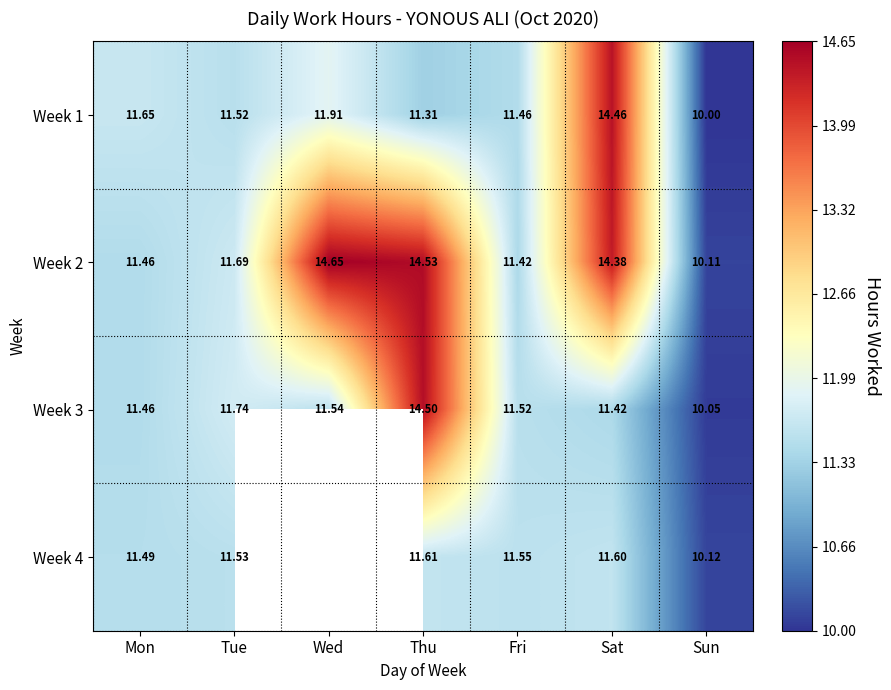

Is it true that Week 1 equals 11.3 at Thu?

True